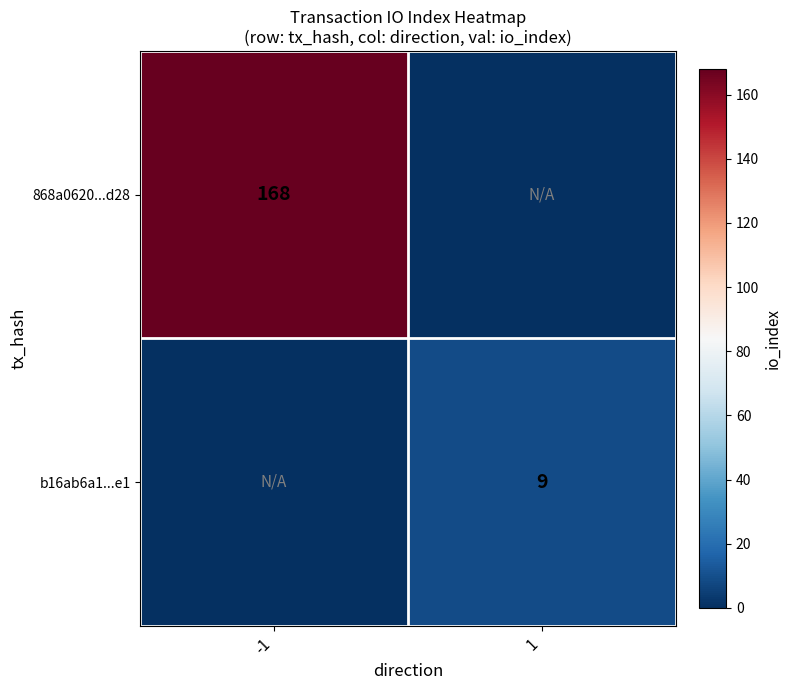

Which has a higher value, -1 or 1?

-1